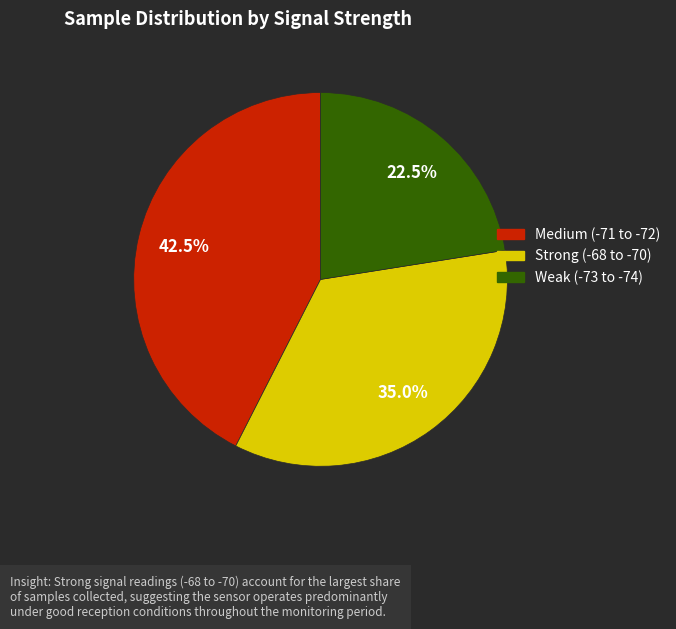

Does any single category account for the majority?

No